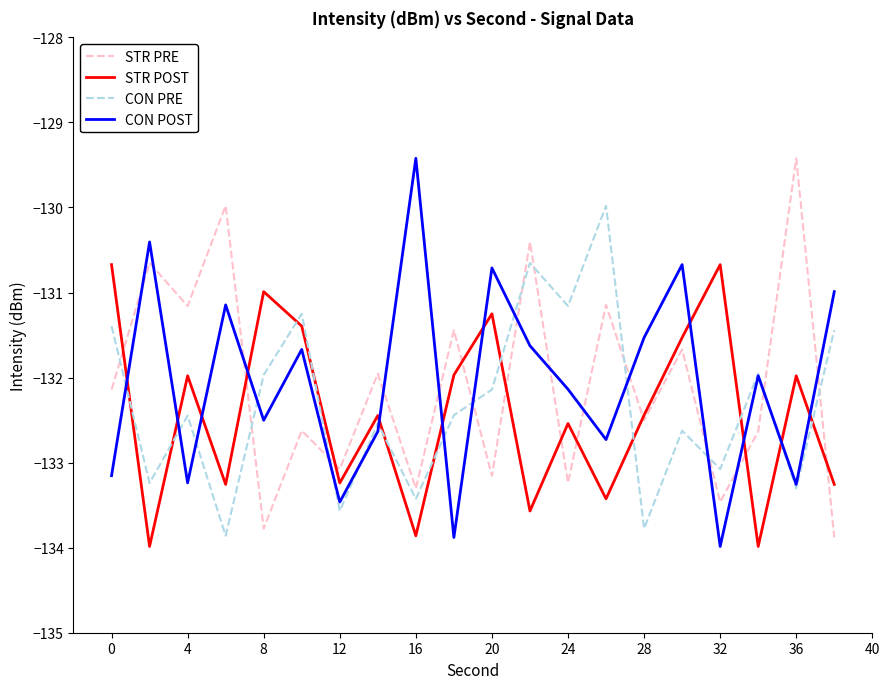

What is the lowest value of the STR POST series?

-134.0